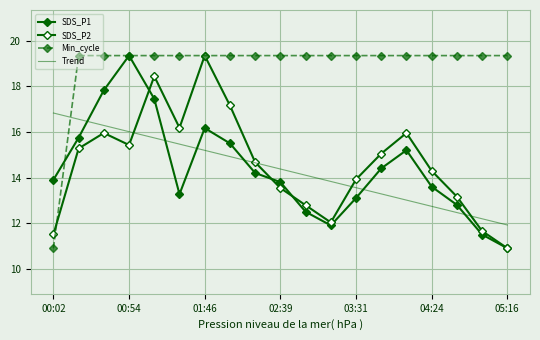

What is the maximum value for SDS_P2?

19.3